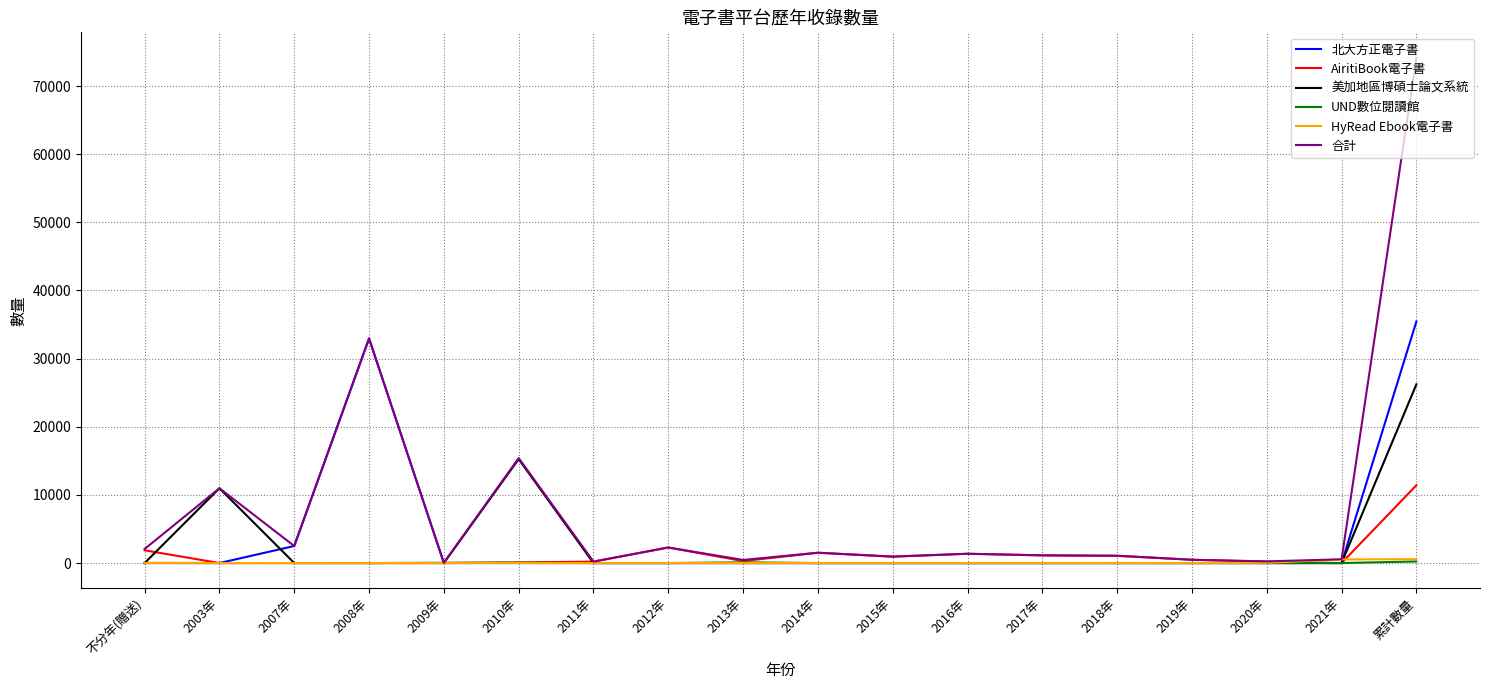

The AiritiBook電子書 series shows 1513 at 2014年. True or false?

True